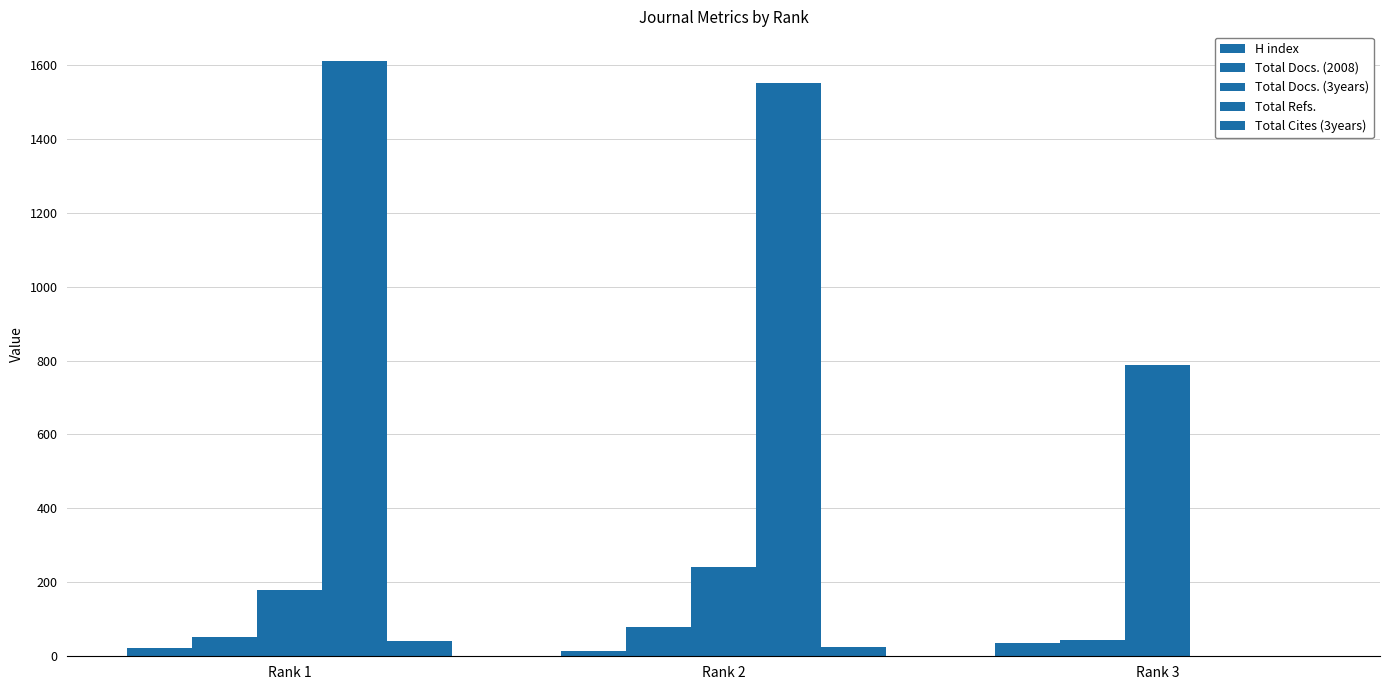

Are the bars horizontal?

No